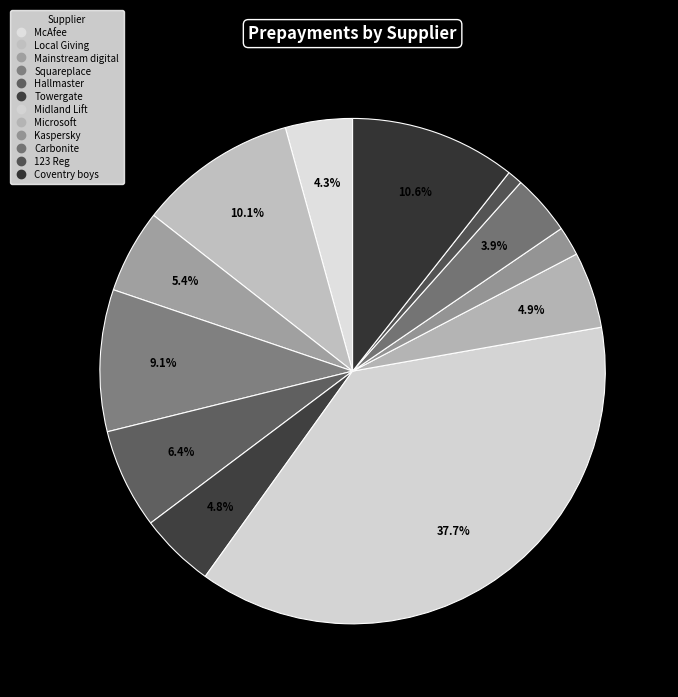

How many segments does this pie chart have?

12